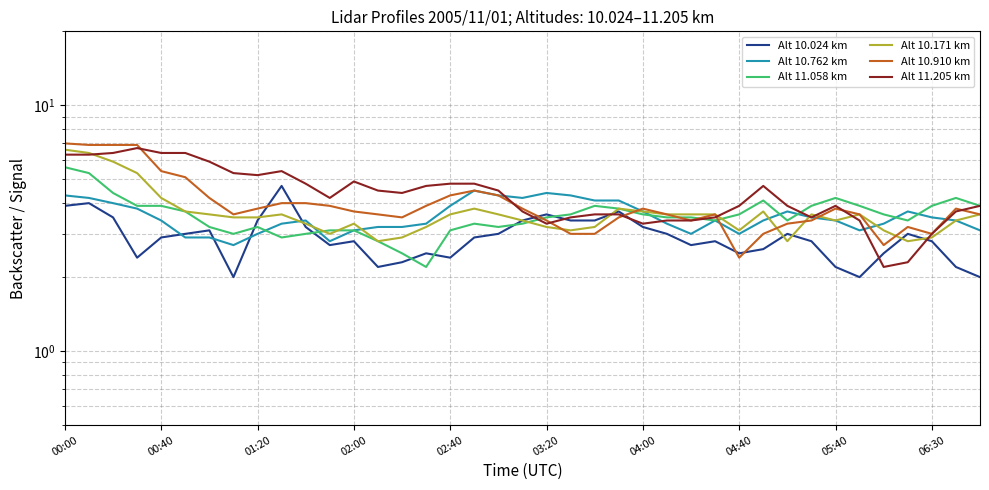

What is the minimum value for Alt 11.205 km?

2.2